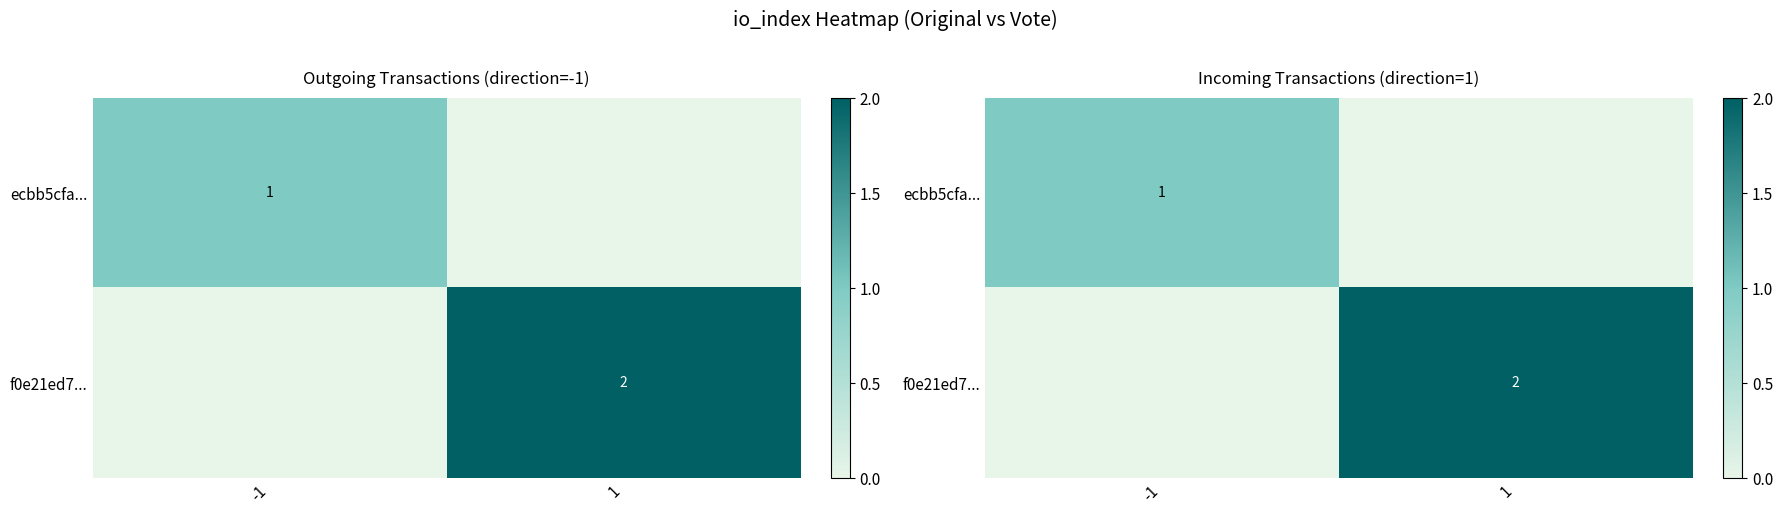

How many values in f0e21ed7... are above zero?

1